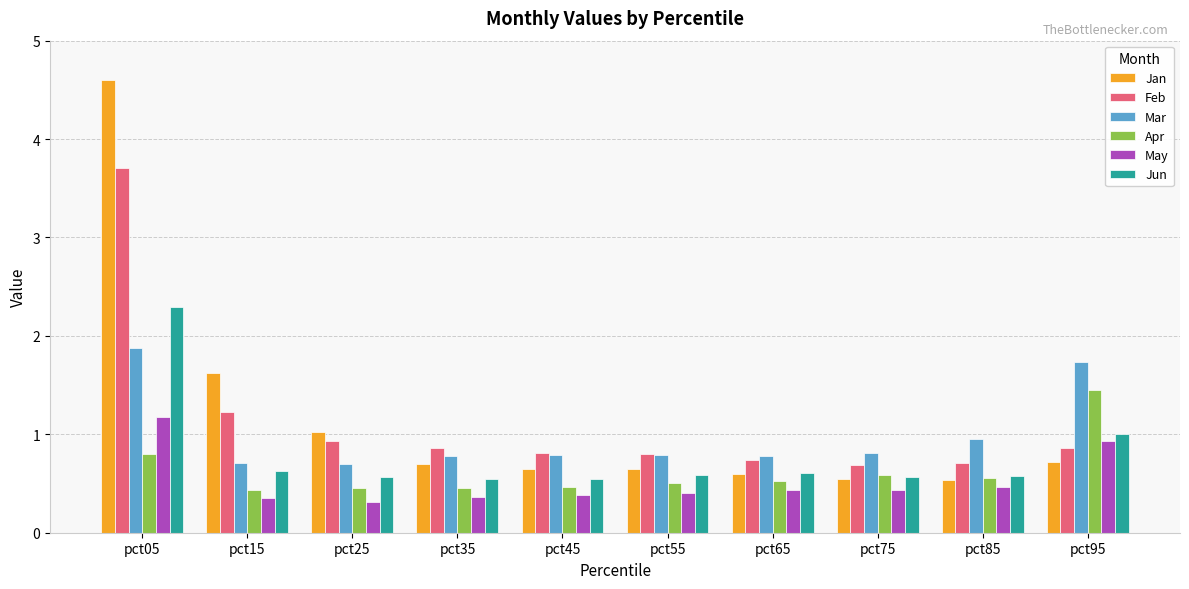

The value of May at pct55 is 0.6. True or false?

False